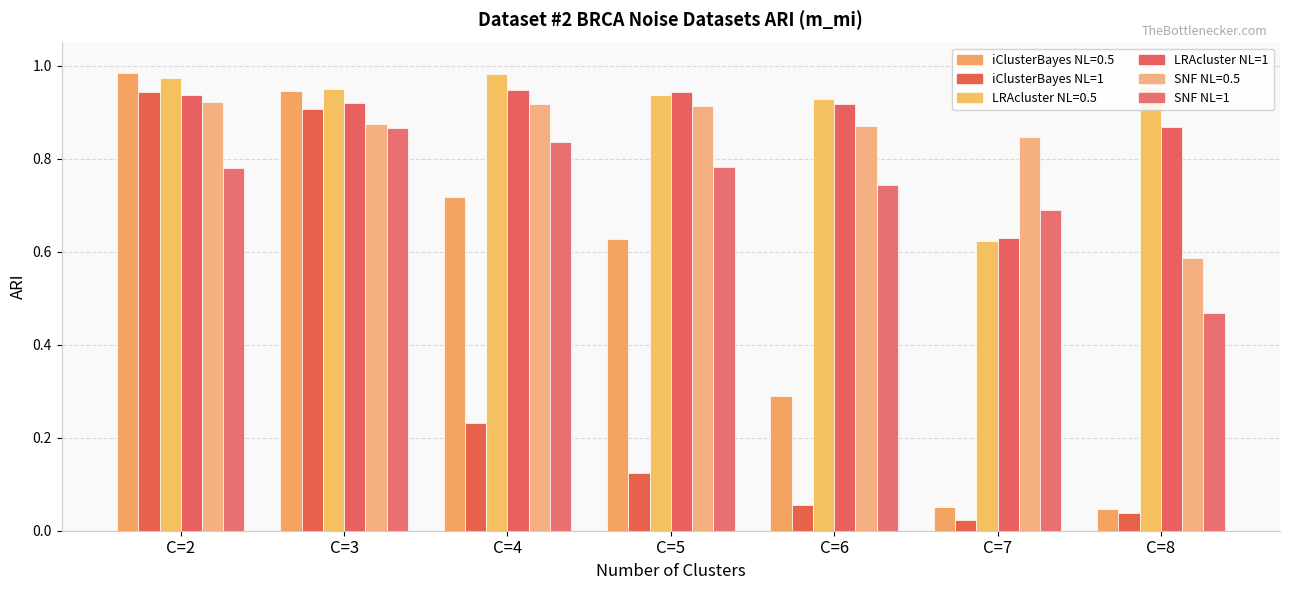

Reading right to left, what are all the values shown in this chart?

iClusterBayes_0.5: 0.0	0.1	0.3	0.6	0.7	0.9	1.0
iClusterBayes_1: 0.0	0.0	0.1	0.1	0.2	0.9	0.9
LRAcluster_0.5: 1.0	0.6	0.9	0.9	1.0	1.0	1.0
LRAcluster_1: 0.9	0.6	0.9	0.9	0.9	0.9	0.9
SNF_0.5: 0.6	0.8	0.9	0.9	0.9	0.9	0.9
SNF_1: 0.5	0.7	0.7	0.8	0.8	0.9	0.8